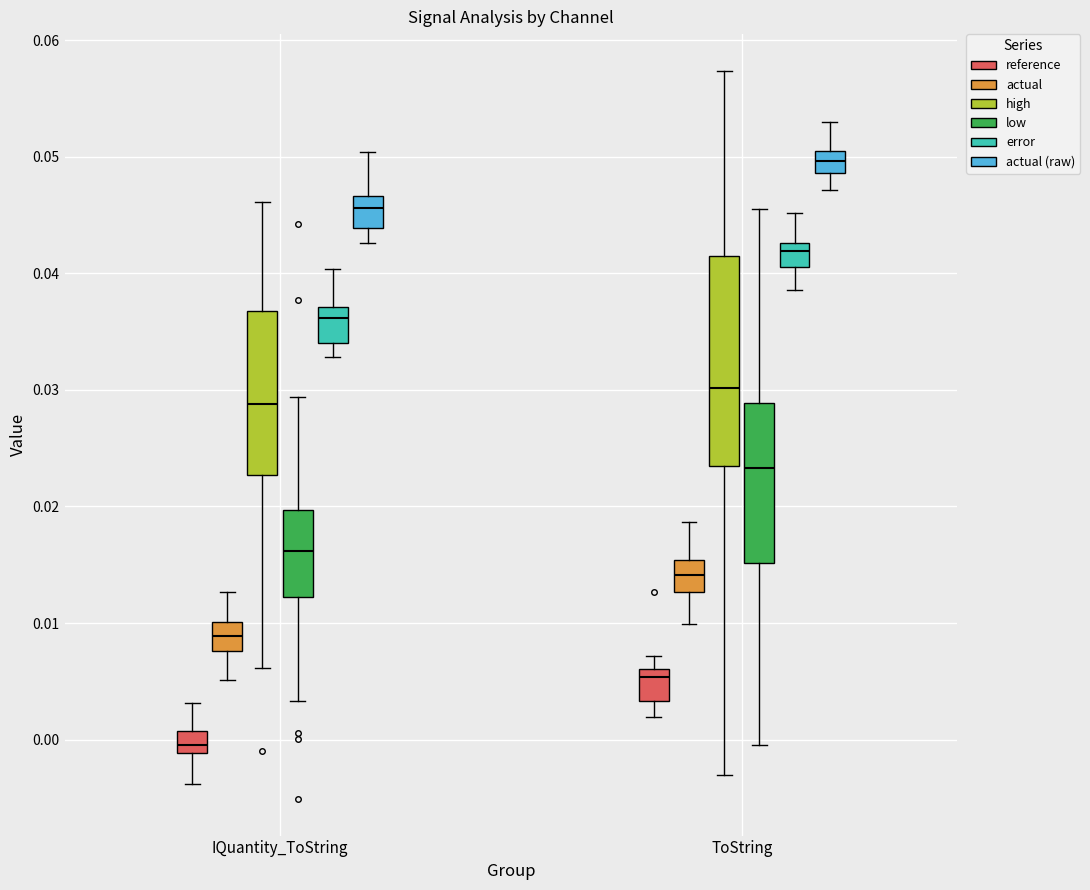

Which box's median line is the highest?

ToString (actual (raw))